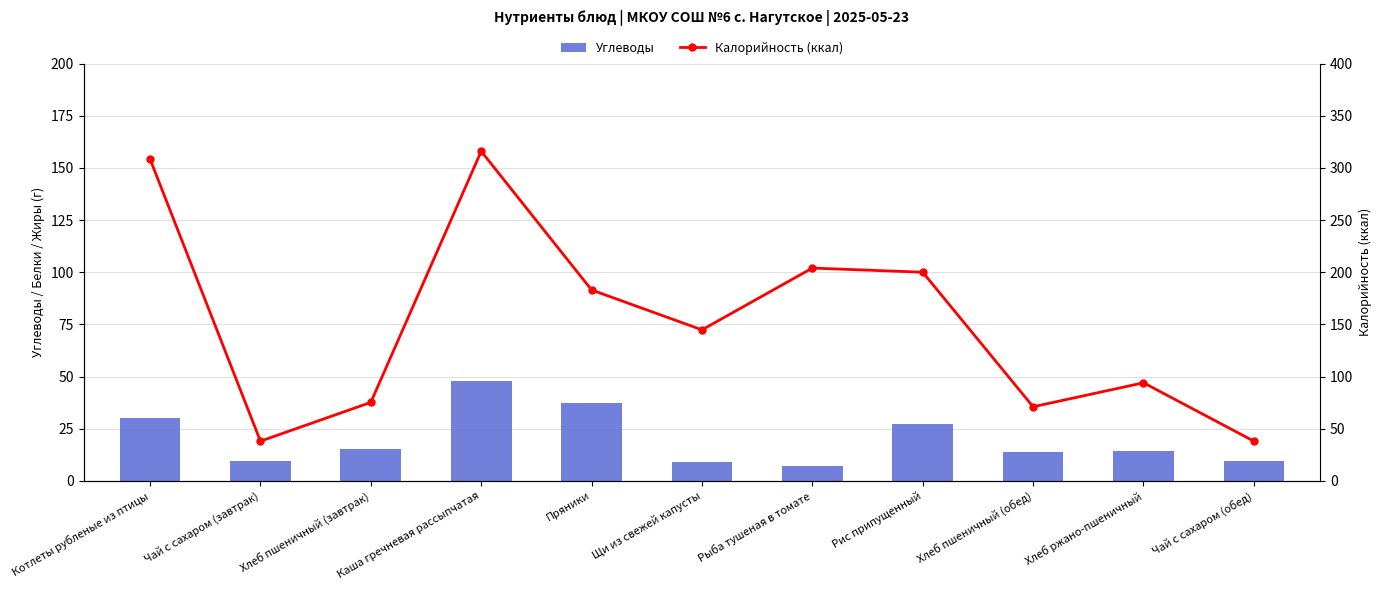

Which series changed the most between Чай с сахаром (завтрак) and Хлеб ржано-пшеничный?

Калорийность (ккал)